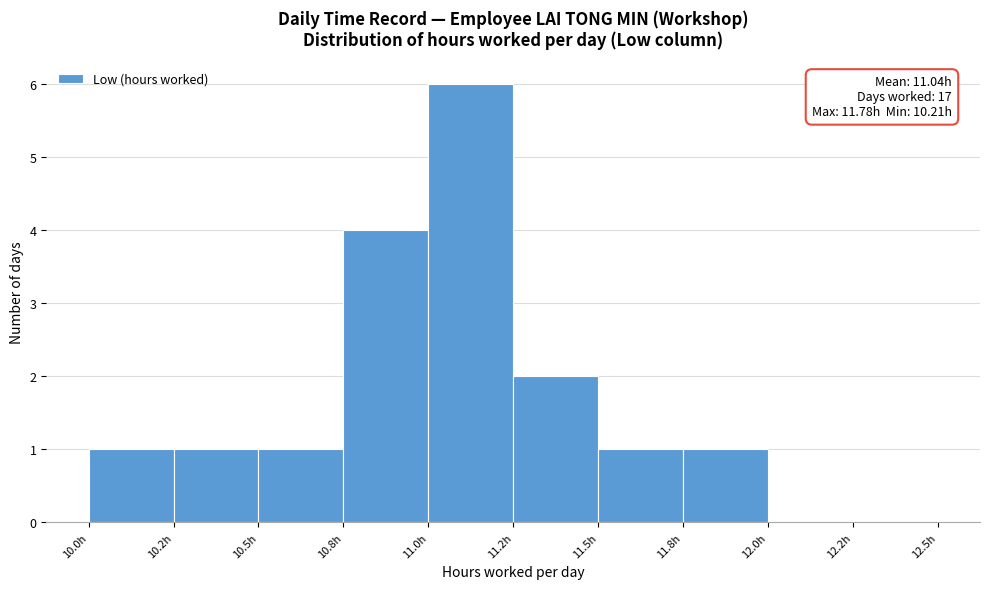

Reading right to left, list all the values displayed in this chart.

12.2h=0	12.0h=0	11.8h=1	11.5h=1	11.2h=2	11.0h=6	10.8h=4	10.5h=1	10.2h=1	10.0h=1